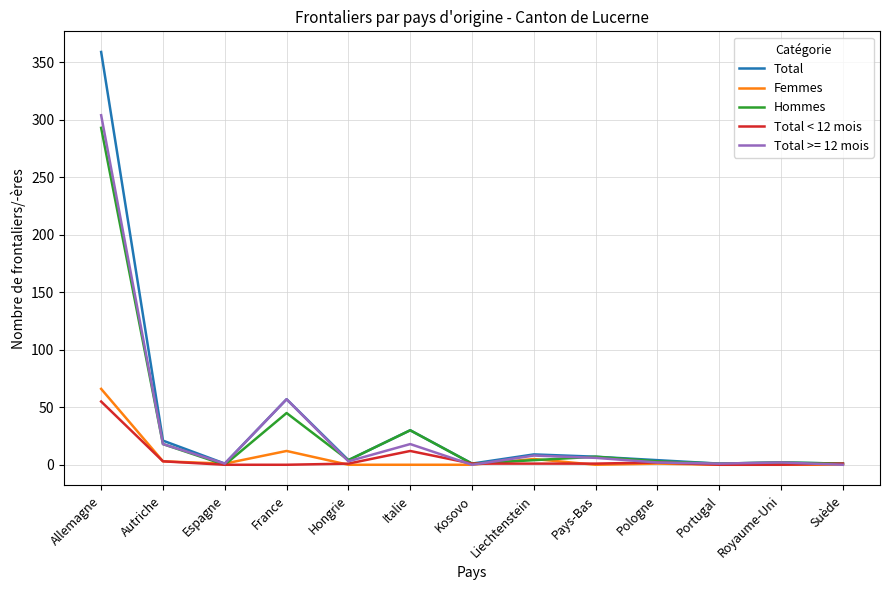

How many lines are shown in the chart?

5